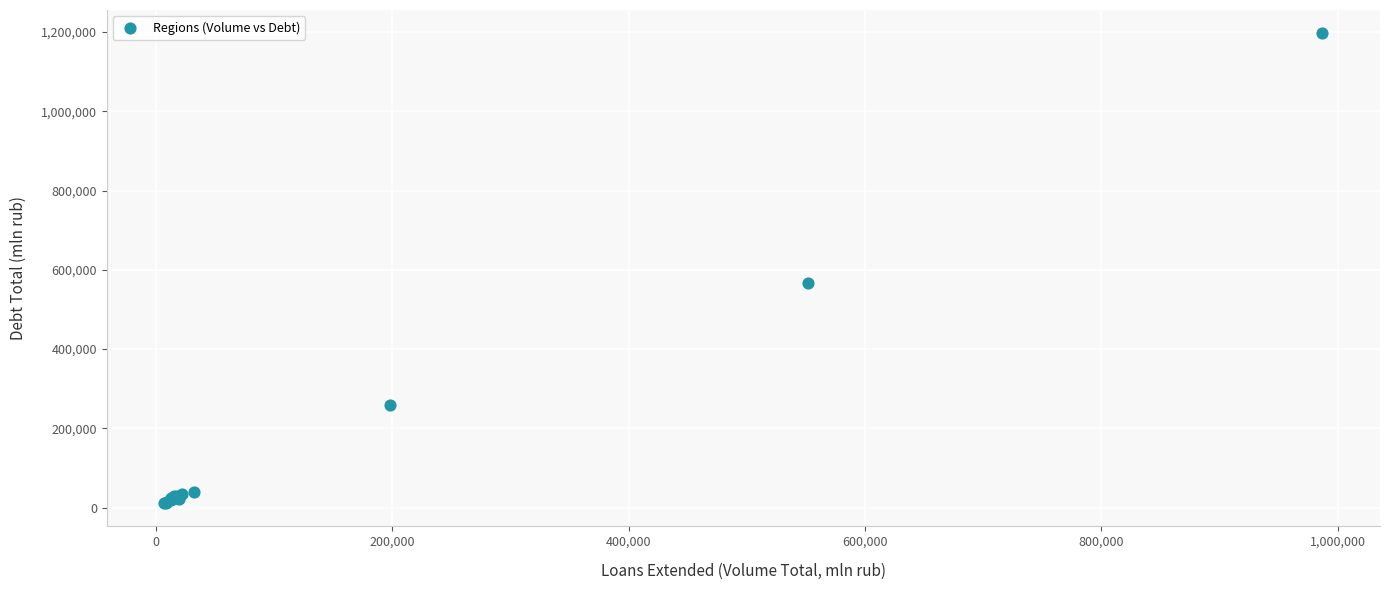

What Y value in the scatter plot is closest to 604061?

567261